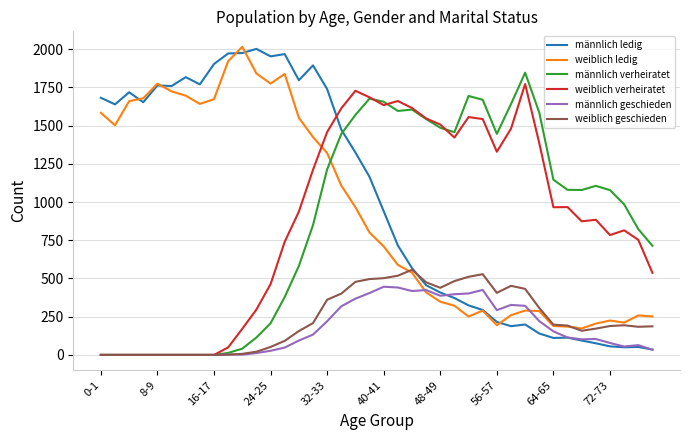

What is the maximum value for männlich verheiratet?

1846